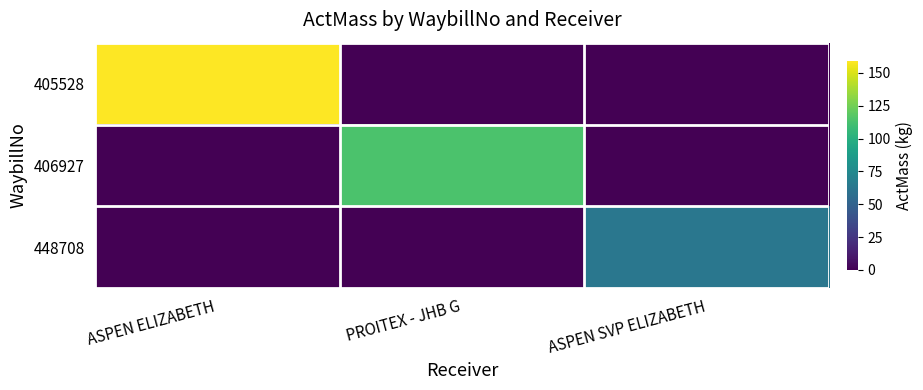

Between ASPEN SVP ELIZABETH and PROITEX - JHB G, which is larger?

ASPEN SVP ELIZABETH